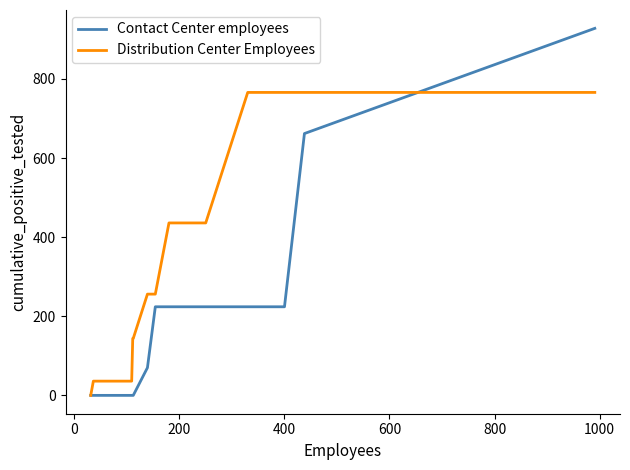

Rank the series by their average value, from highest to lowest.

Distribution Center Employees, Contact Center employees